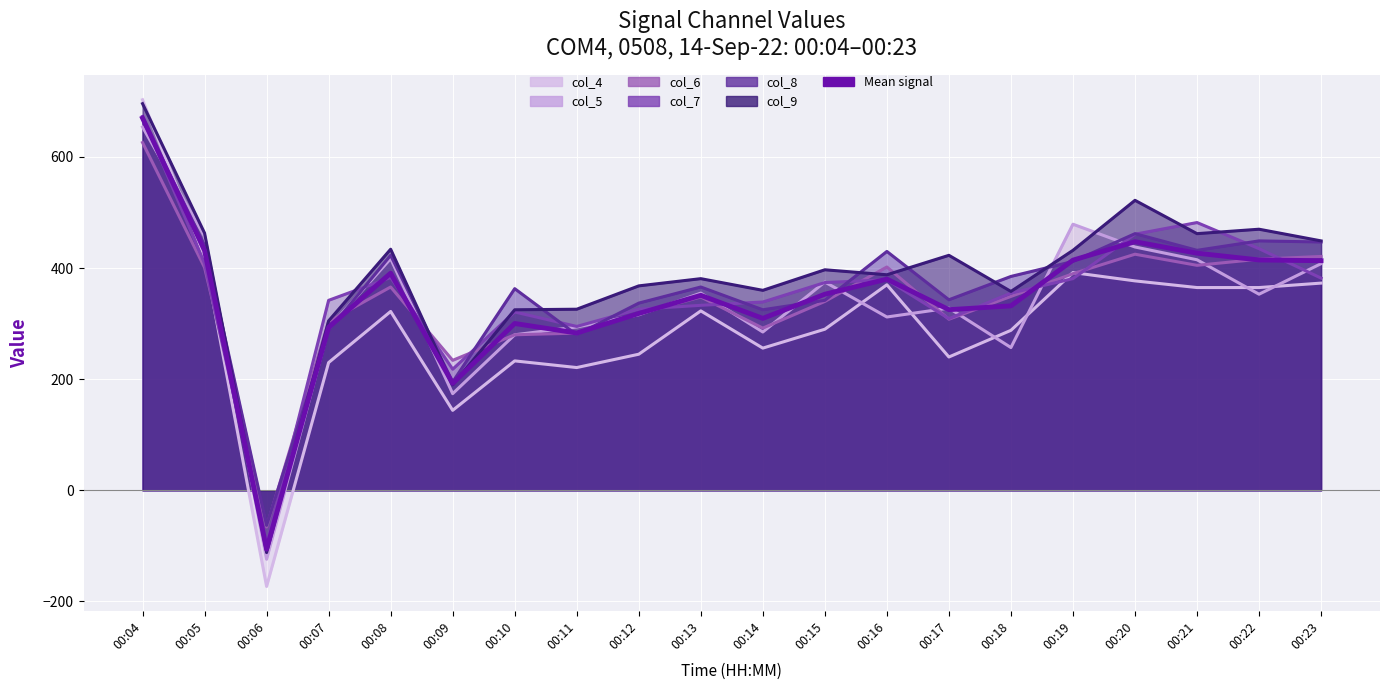

List the labels in order of value, largest first.

00:04, 00:20, 00:05, 00:21, 00:22, 00:19, 00:23, 00:08, 00:16, 00:15, 00:13, 00:18, 00:17, 00:12, 00:14, 00:10, 00:07, 00:11, 00:09, 00:06